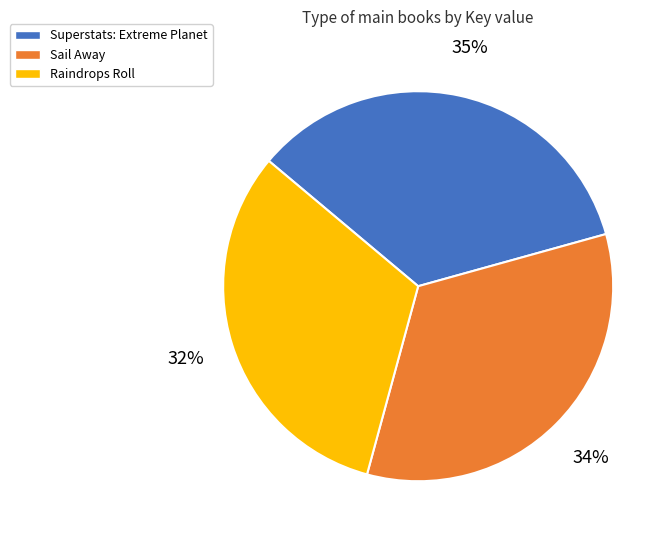

Approximately how many times larger is the value at Sail Away compared to Superstats: Extreme Planet?

1.0